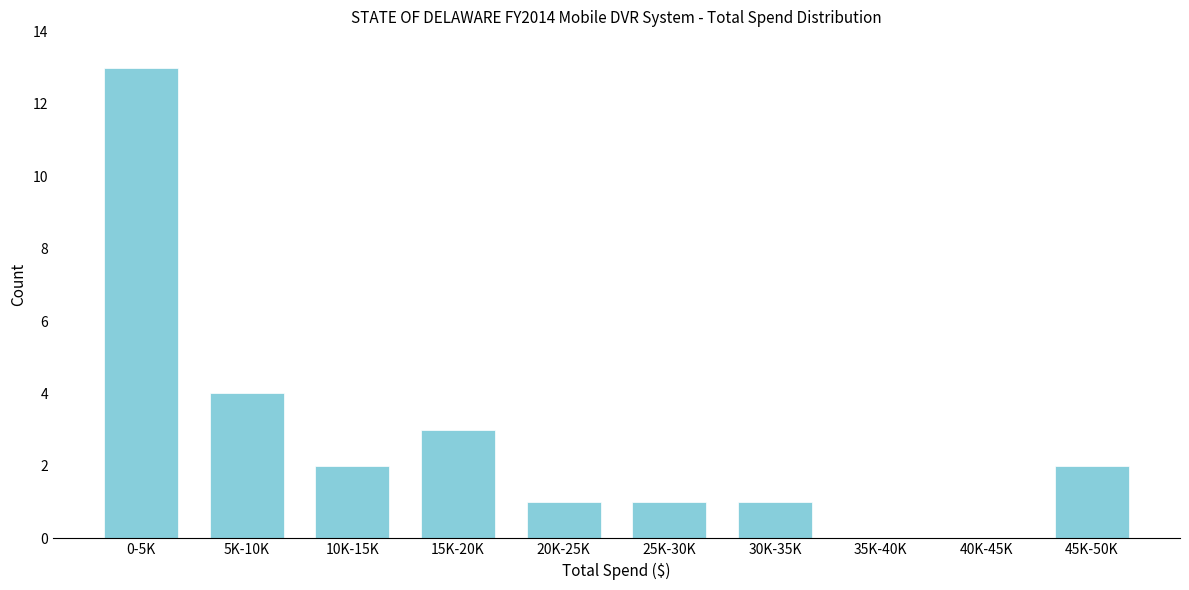

Reading left to right, transcribe all the data shown in this chart.

0-5K=13	5K-10K=4	10K-15K=2	15K-20K=3	20K-25K=1	25K-30K=1	30K-35K=1	35K-40K=0	40K-45K=0	45K-50K=2